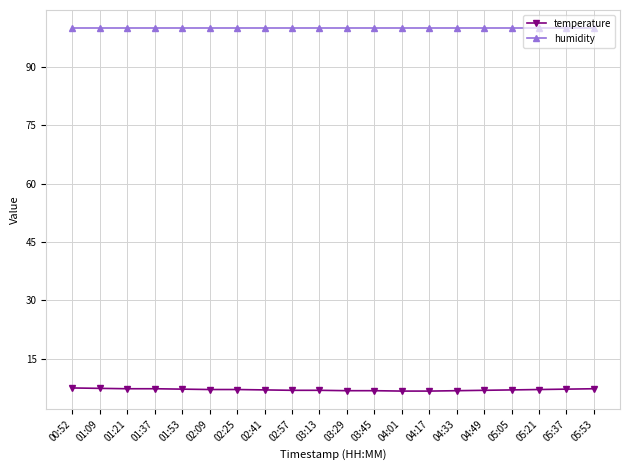

What is the label of the 10th point from the left?

03:13